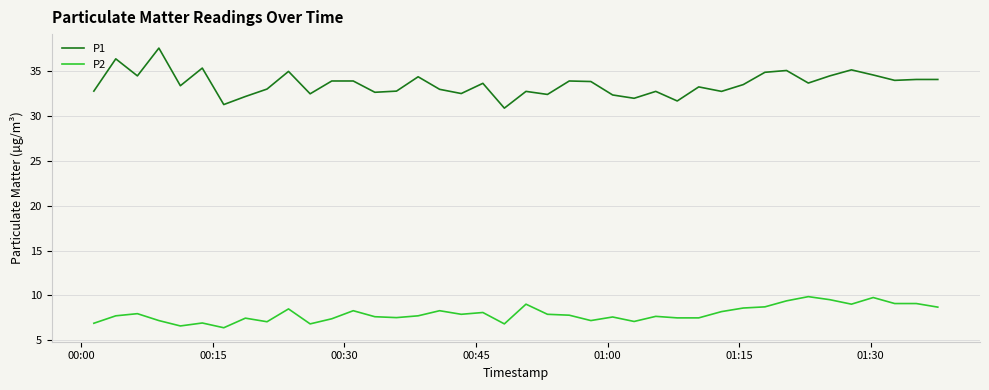

Which series has the largest range (max minus min)?

P1